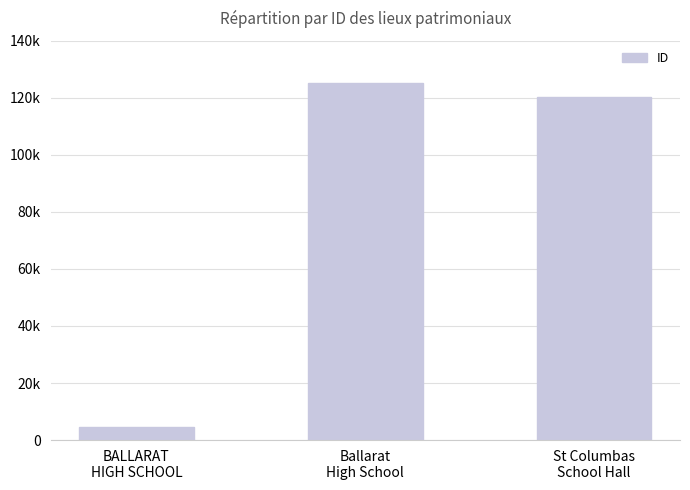

Are the bars horizontal?

No